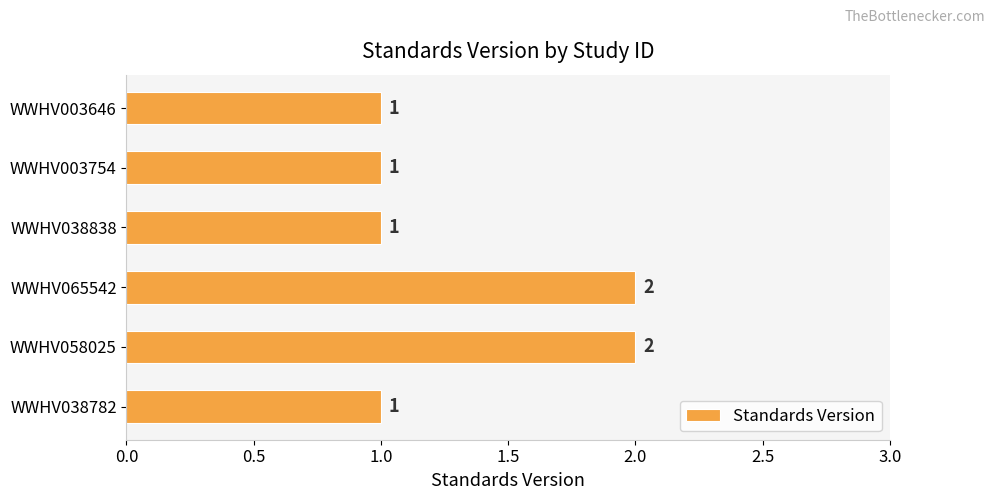

What is the difference between the maximum and minimum values?

1